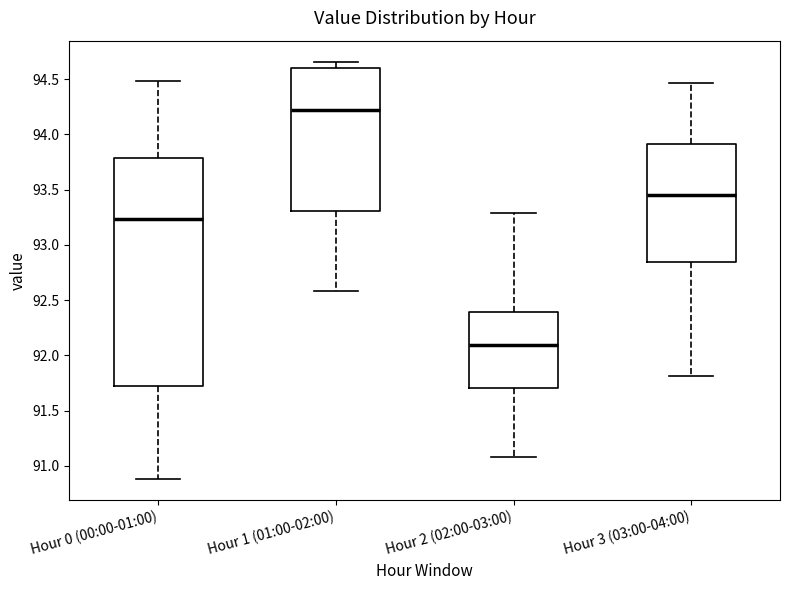

Reading left to right, transcribe this box plot: for each box, give where its median line is, the range the box spans, and where its two whiskers end, as read against the y-axis. The values are not printed on the chart, so give them approximately, as read against the axis.

Hour 0 (00:00-01:00): median 93.25, box 91.75 to 93.80, whiskers 90.90 to 94.50
Hour 1 (01:00-02:00): median 94.20, box 93.30 to 94.60, whiskers 92.60 to 94.65
Hour 2 (02:00-03:00): median 92.10, box 91.70 to 92.40, whiskers 91.10 to 93.30
Hour 3 (03:00-04:00): median 93.45, box 92.85 to 93.90, whiskers 91.80 to 94.45